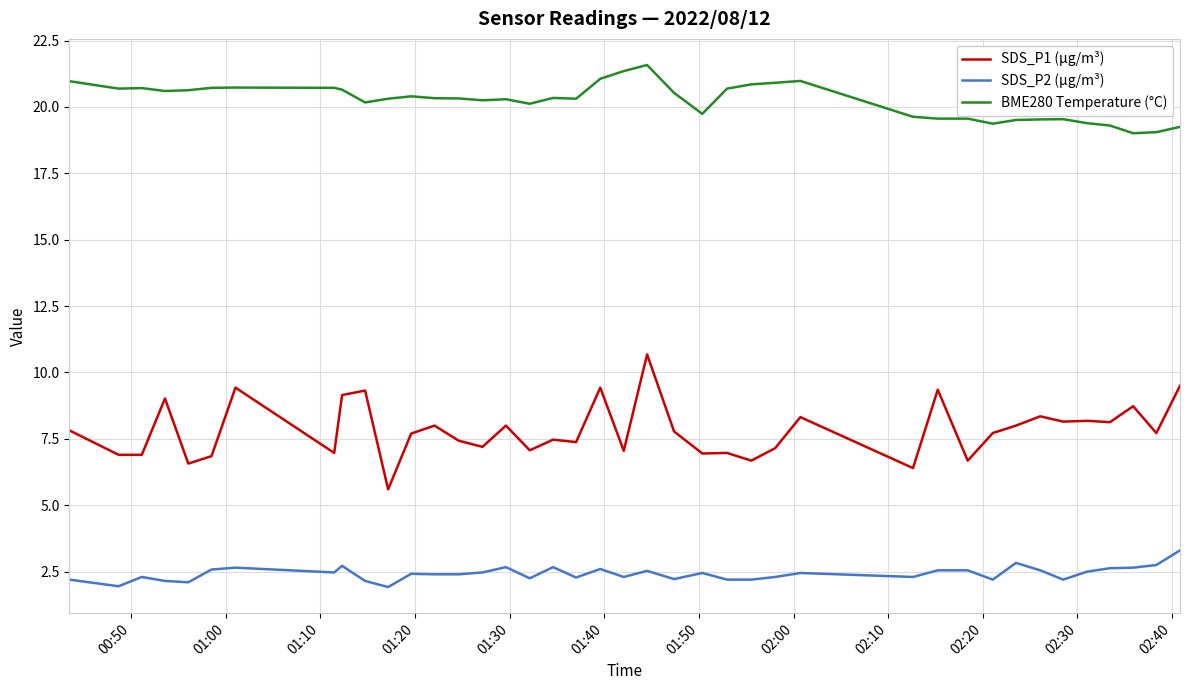

True or false: SDS_P2 (µg/m³) and SDS_P1 (µg/m³) cross at least once.

False